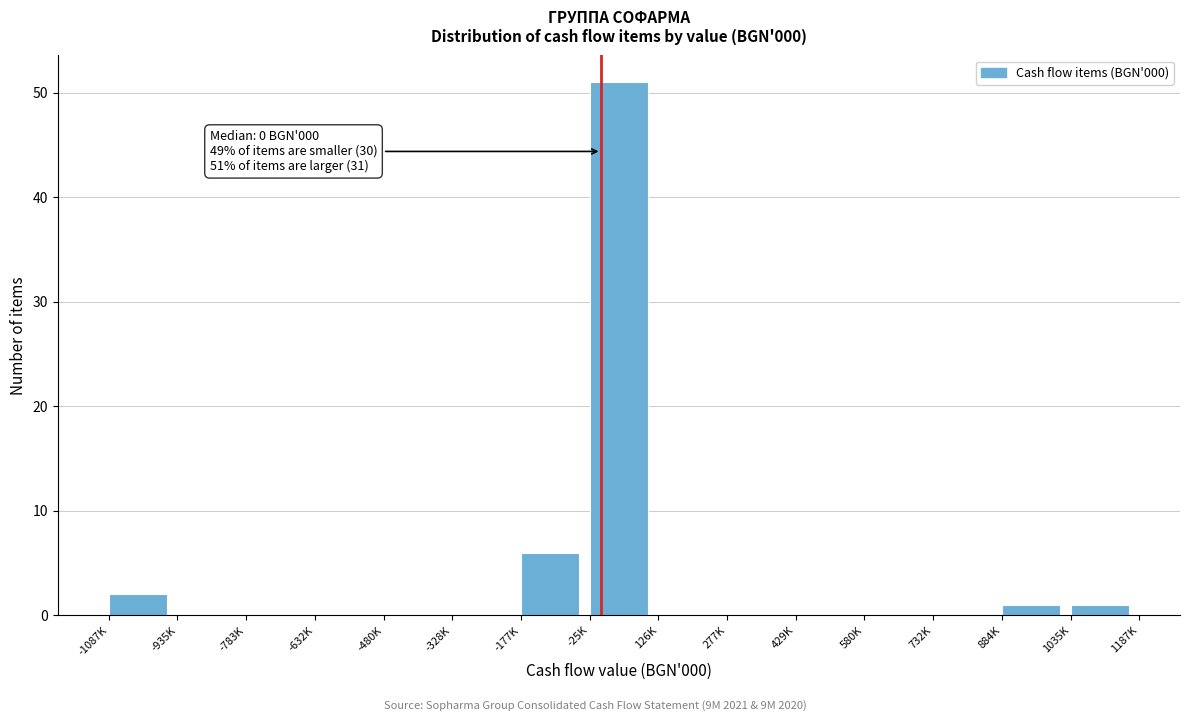

Reading left to right, what are all the values shown in this chart?

-1087K=2	-935K=0	-783K=0	-632K=0	-480K=0	-328K=0	-177K=6	-25K=51	126K=0	277K=0	429K=0	580K=0	732K=0	884K=1	1035K=1